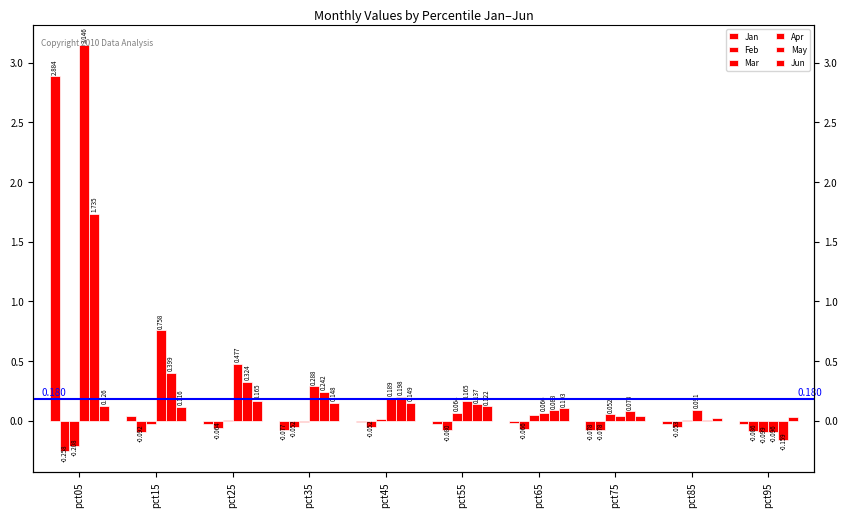

What is the difference between the maximum and minimum values in the Jun series?

0.1